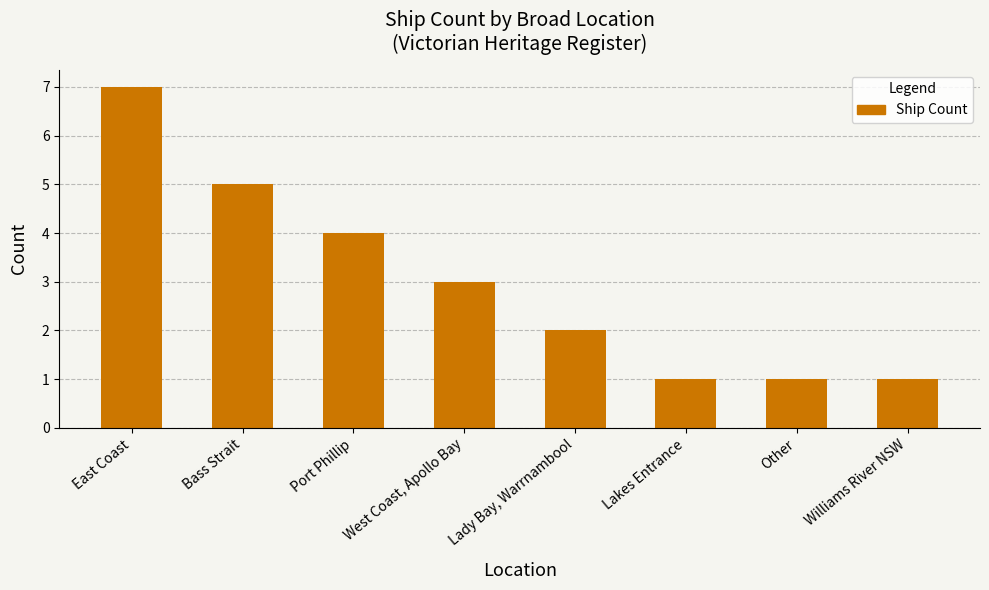

What value does the data have at East Coast?

7